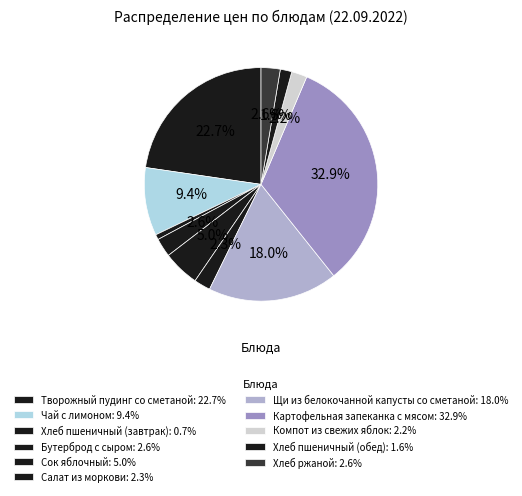

To the nearest percent, what is the combined percentage of Бутерброд с сыром and Щи из белокочанной капусты со сметаной?

21%